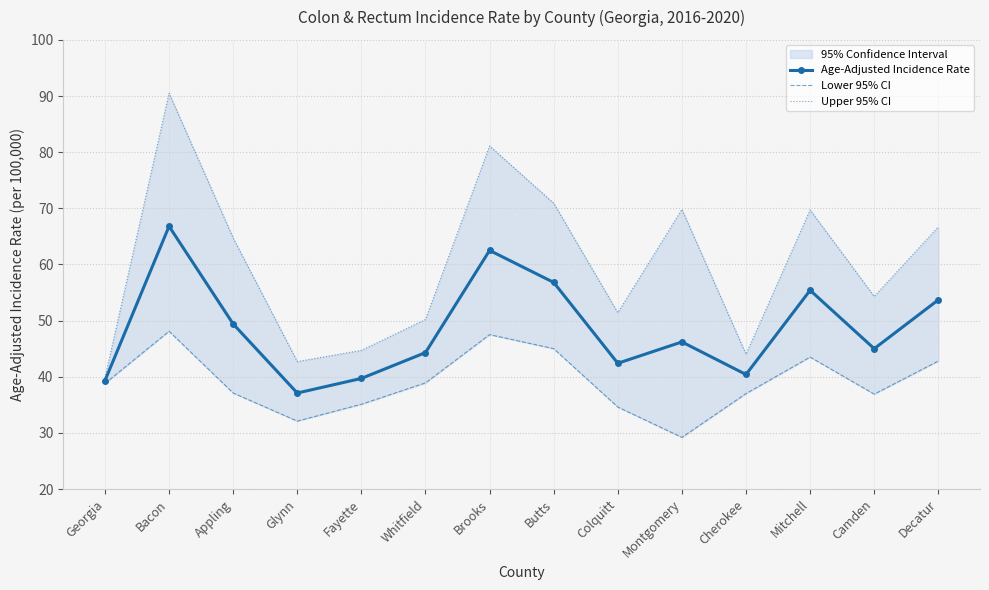

True or false: Age-Adjusted Incidence Rate and Lower 95% CI intersect in this chart.

False